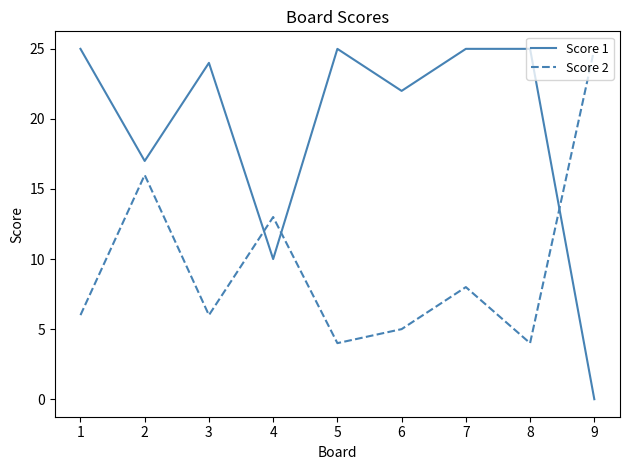

How many intersections are there between Score 2 and Score 1?

3